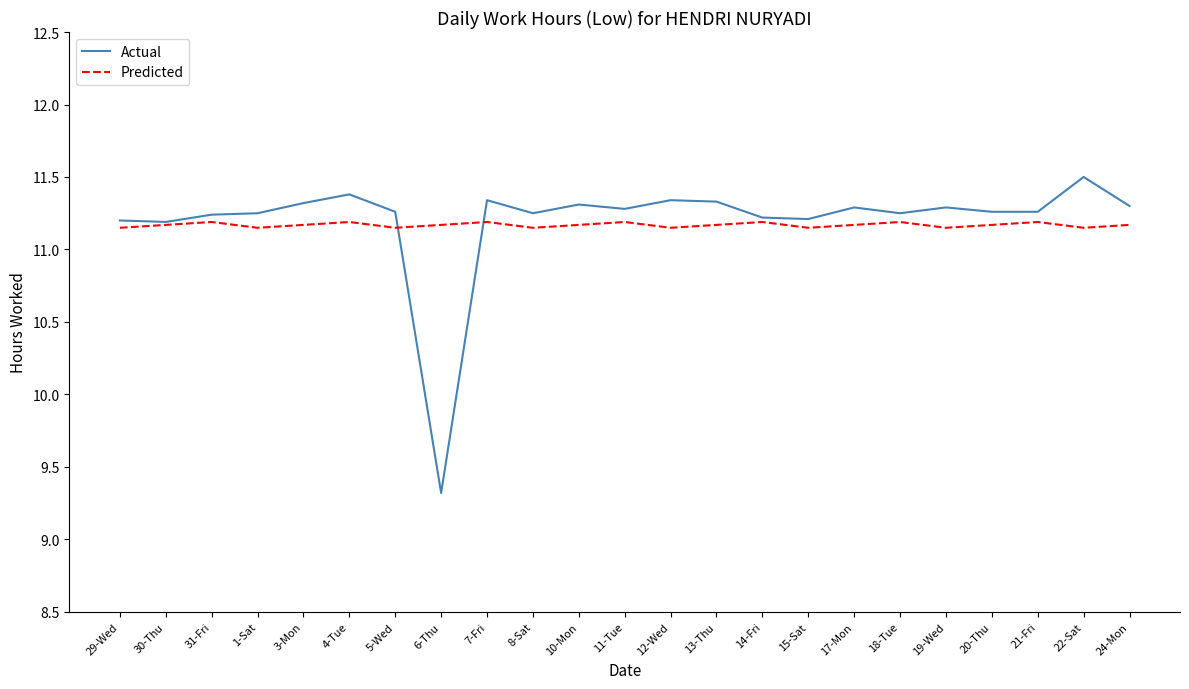

What position from the left is 31-Fri?

3